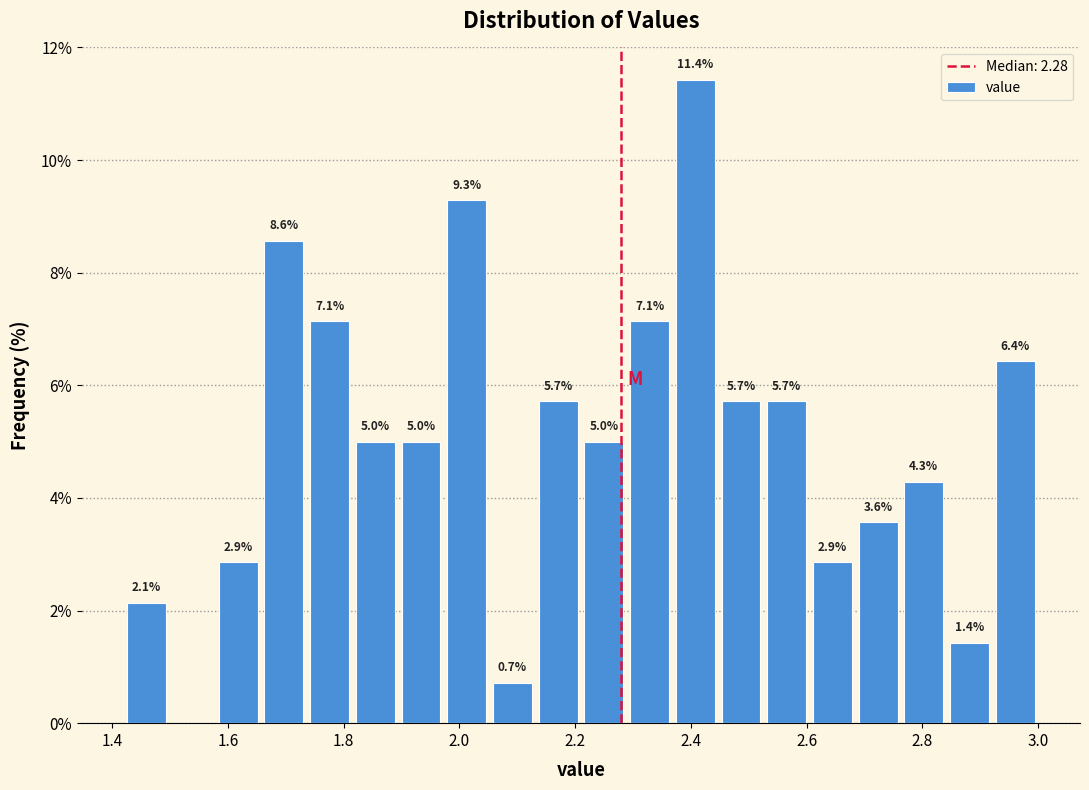

Read against the x-axis, roughly where is the centre of the tallest bar?

2.40